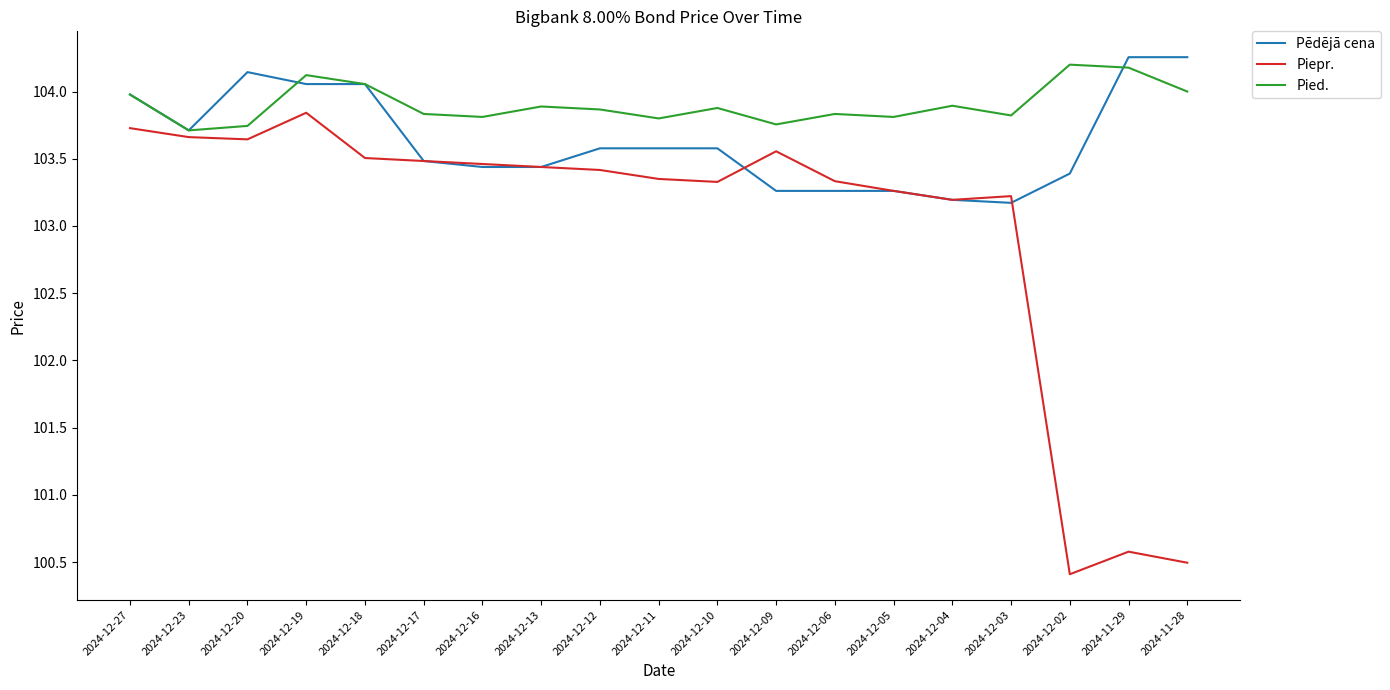

What is the minimum value shown in the chart?

100.4